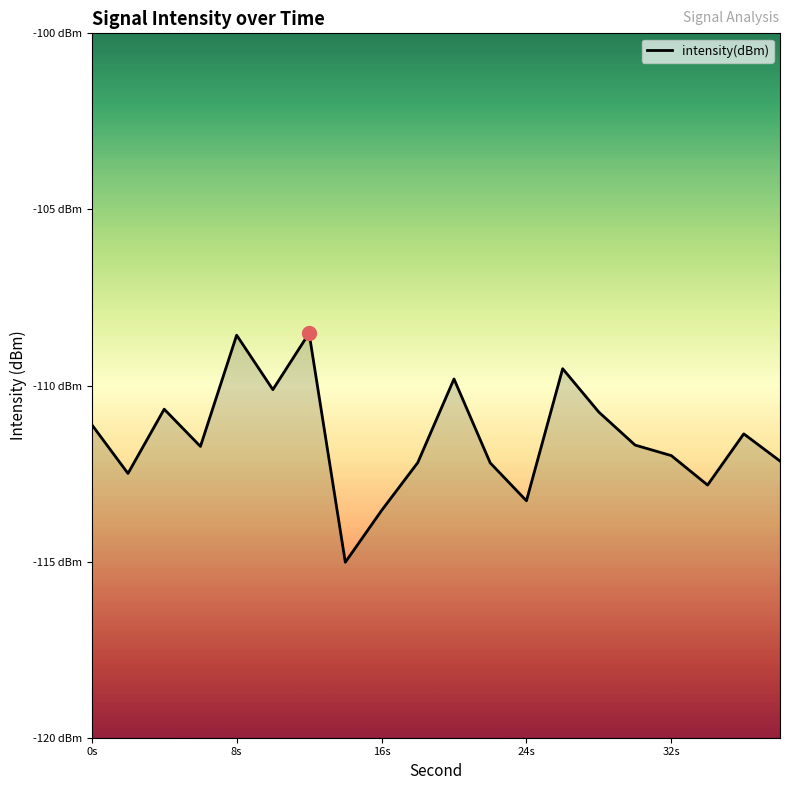

What is the approximate value at 32s?

-112.0